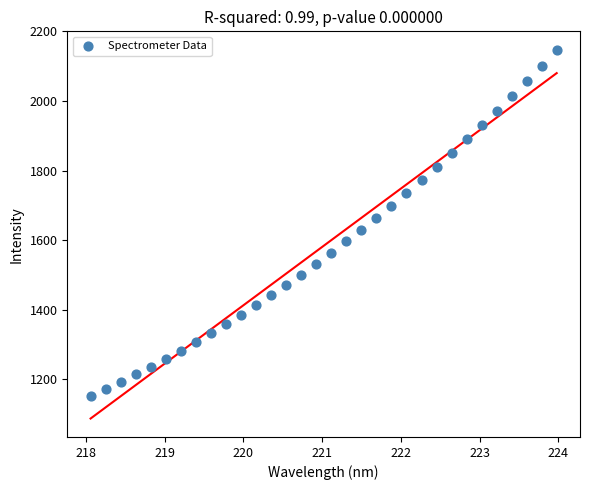

What is the range of X values (max minus min)?

5.9